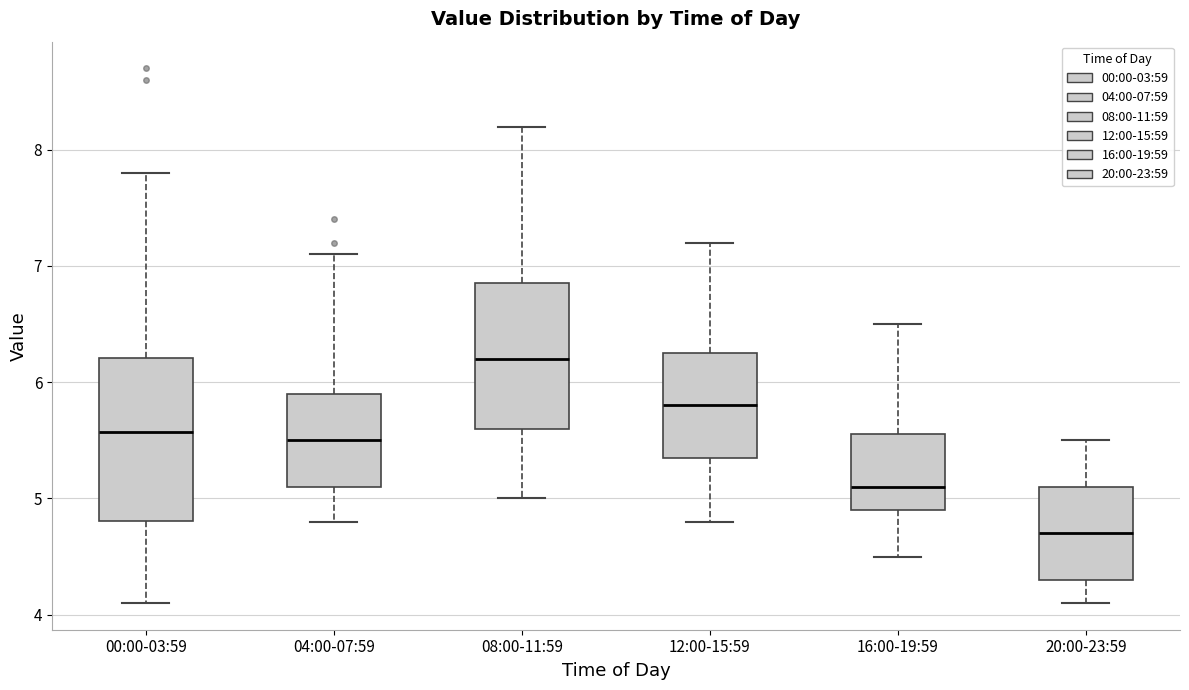

Reading left to right, transcribe this box plot: for each box, give where its median line is, the range the box spans, and where its two whiskers end, as read against the y-axis. The values are not printed on the chart, so give them approximately, as read against the axis.

00:00-03:59: median 5.6, box 4.8 to 6.2, whiskers 4.1 to 7.8
04:00-07:59: median 5.5, box 5.1 to 5.9, whiskers 4.8 to 7.1
08:00-11:59: median 6.2, box 5.6 to 6.9, whiskers 5.0 to 8.2
12:00-15:59: median 5.8, box 5.4 to 6.3, whiskers 4.8 to 7.2
16:00-19:59: median 5.1, box 4.9 to 5.6, whiskers 4.5 to 6.5
20:00-23:59: median 4.7, box 4.3 to 5.1, whiskers 4.1 to 5.5